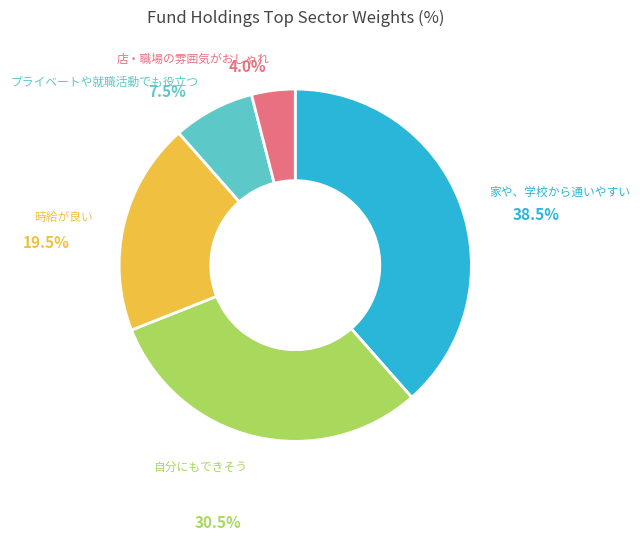

Is there a majority slice in this chart?

No